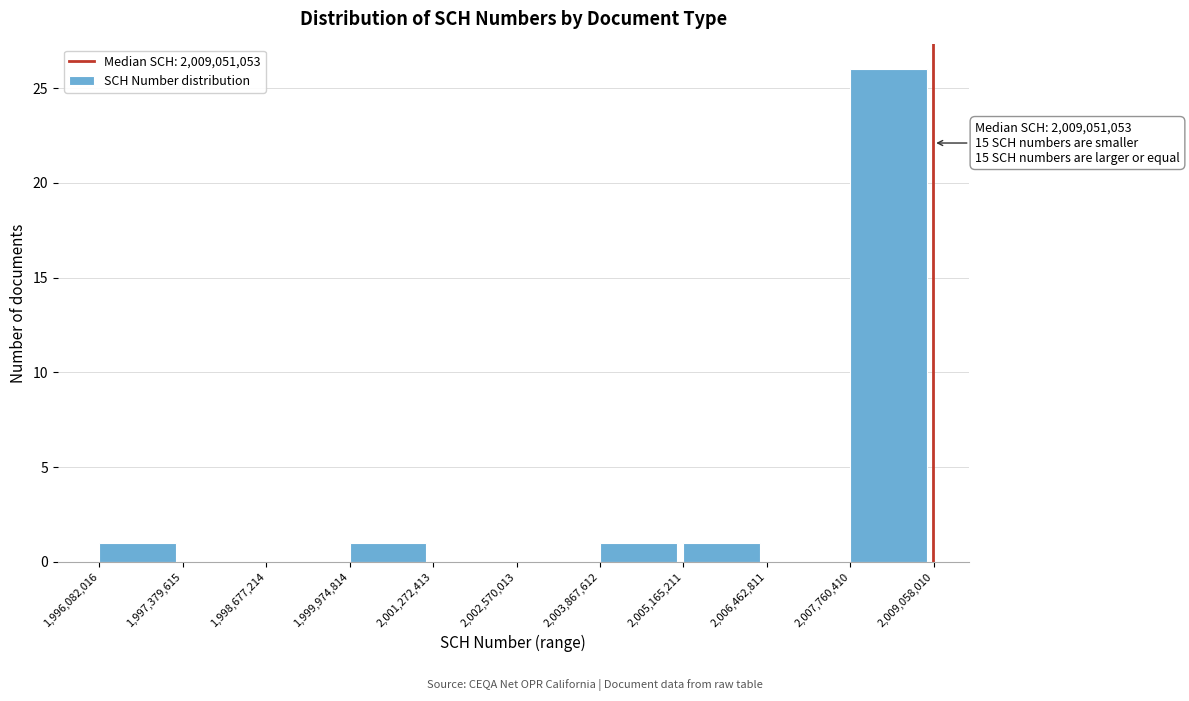

Over which range of the x-axis is the bar tallest?

2,007,760,410 to 2,009,058,010